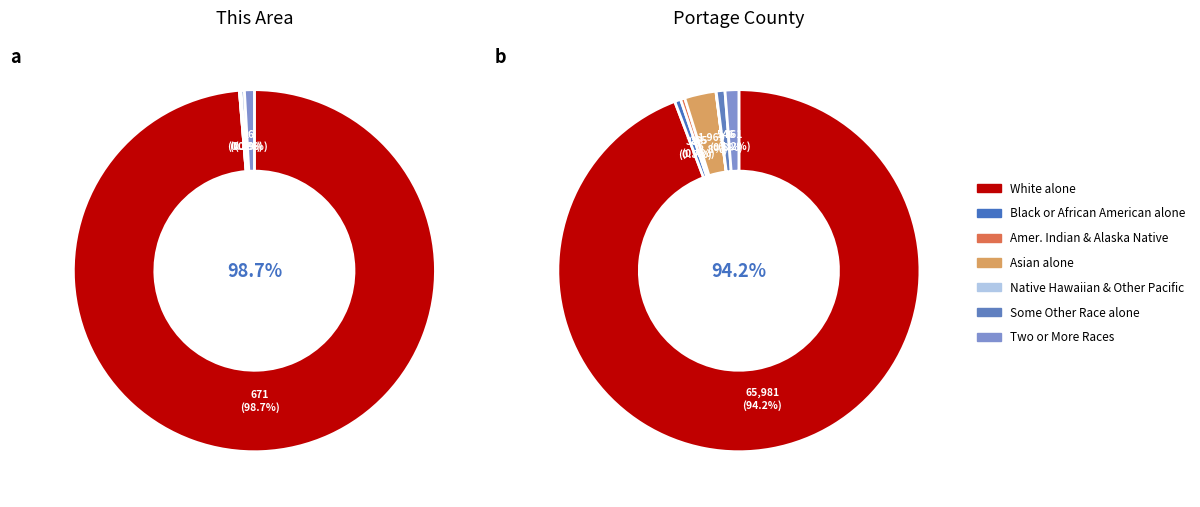

To the nearest percent, what portion does 5 represent?

1%